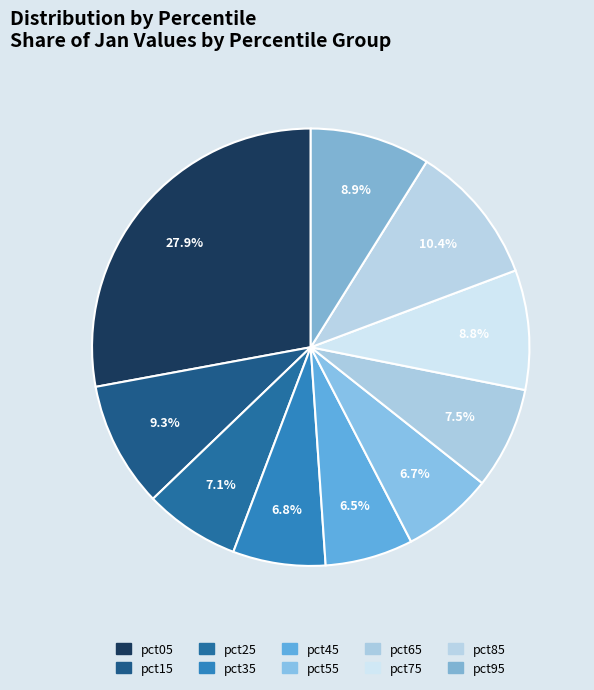

Count the number of slices in the pie.

10